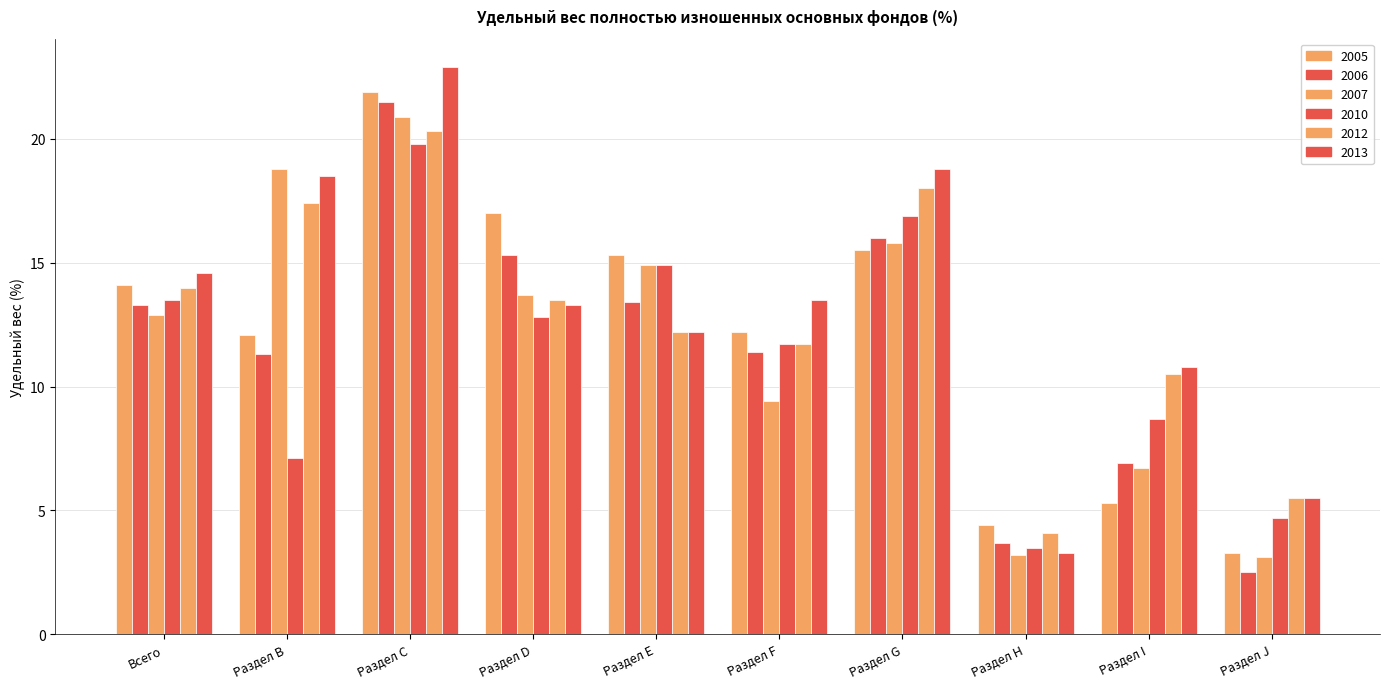

How many groups of bars are there?

10